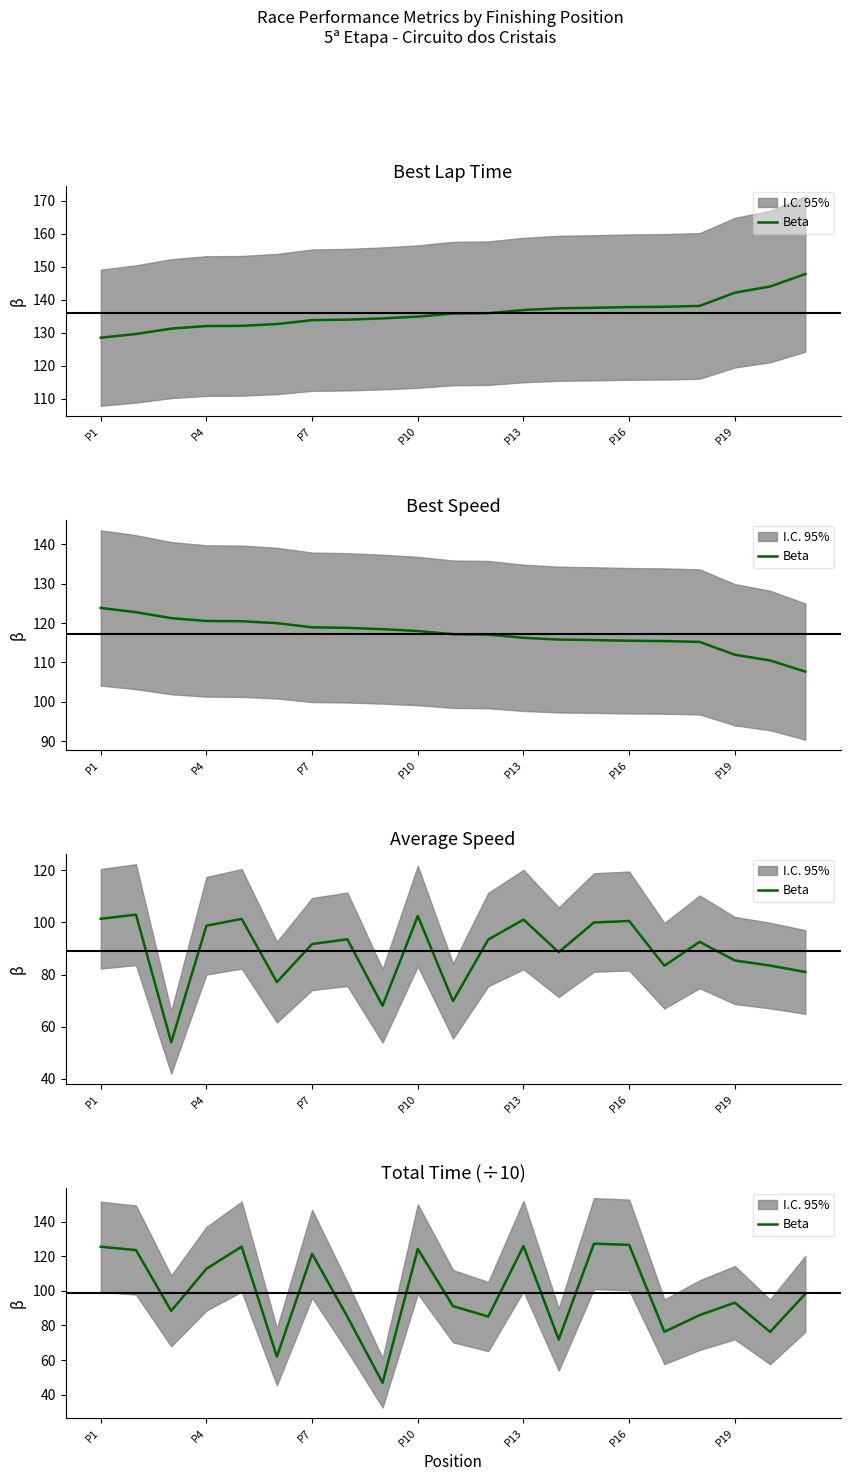

What is the minimum value shown in the chart?

46.8